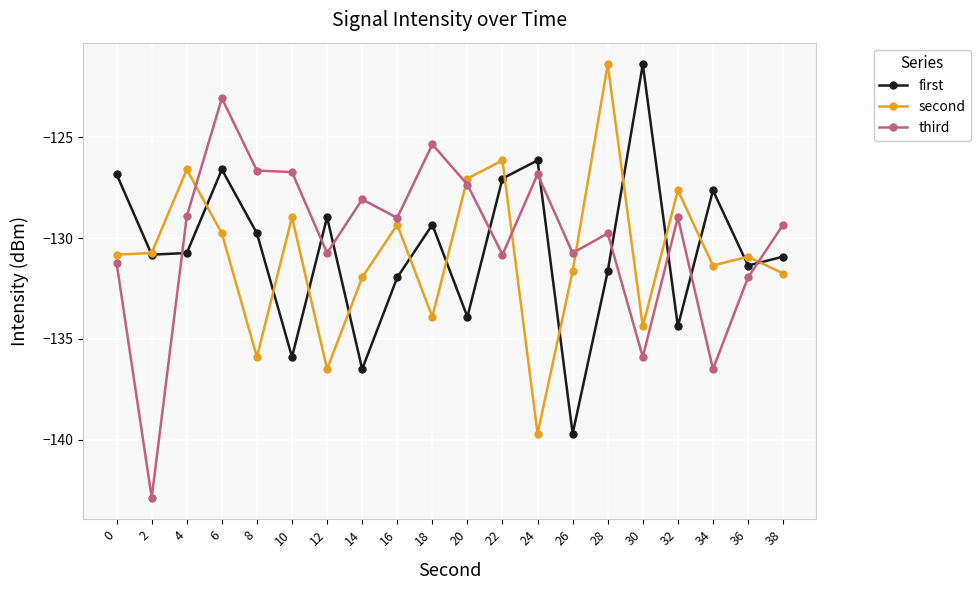

What is the spread (max minus min) of values at 0?

4.4